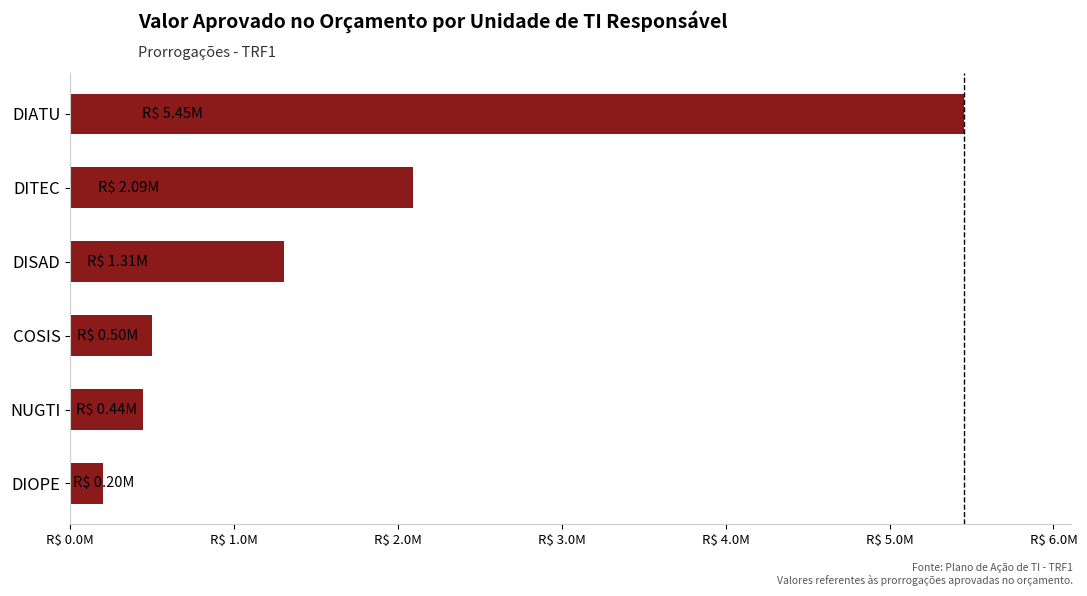

What is the maximum value shown in the chart?

5453168.1